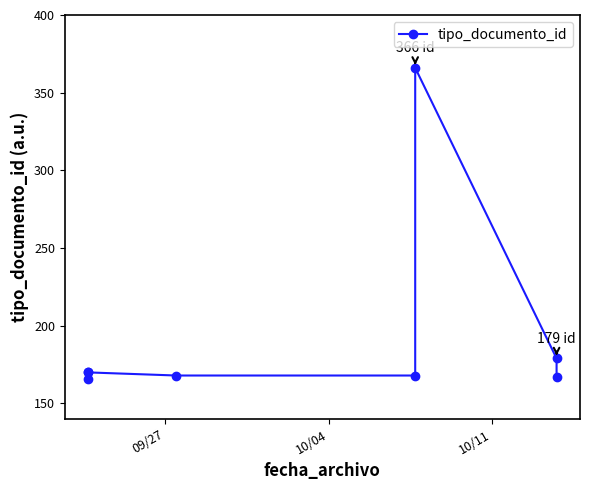

How many points are higher than both their immediate neighbors (excluding endpoints)?

1